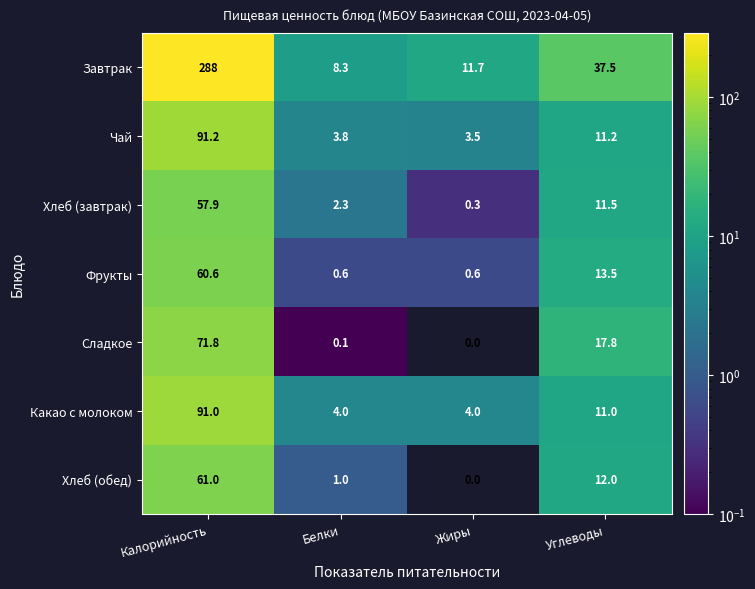

At which category does the chart reach its peak across all series?

Калорийность